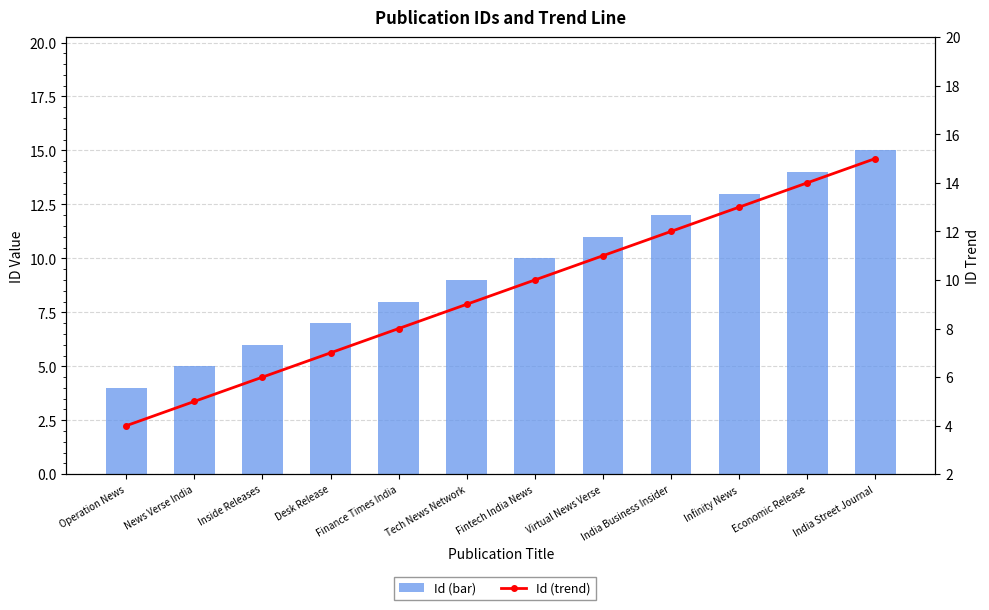

What position from the right is India Street Journal?

1